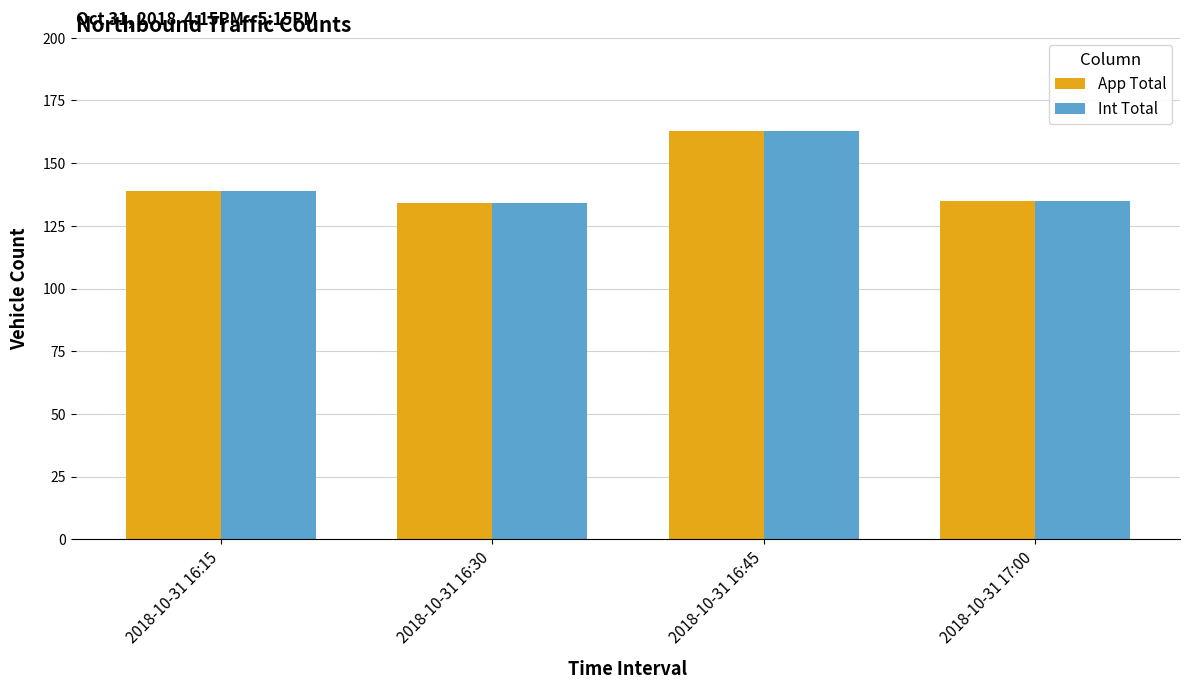

At which category does the chart reach its peak across all series?

2018-10-31 16:45